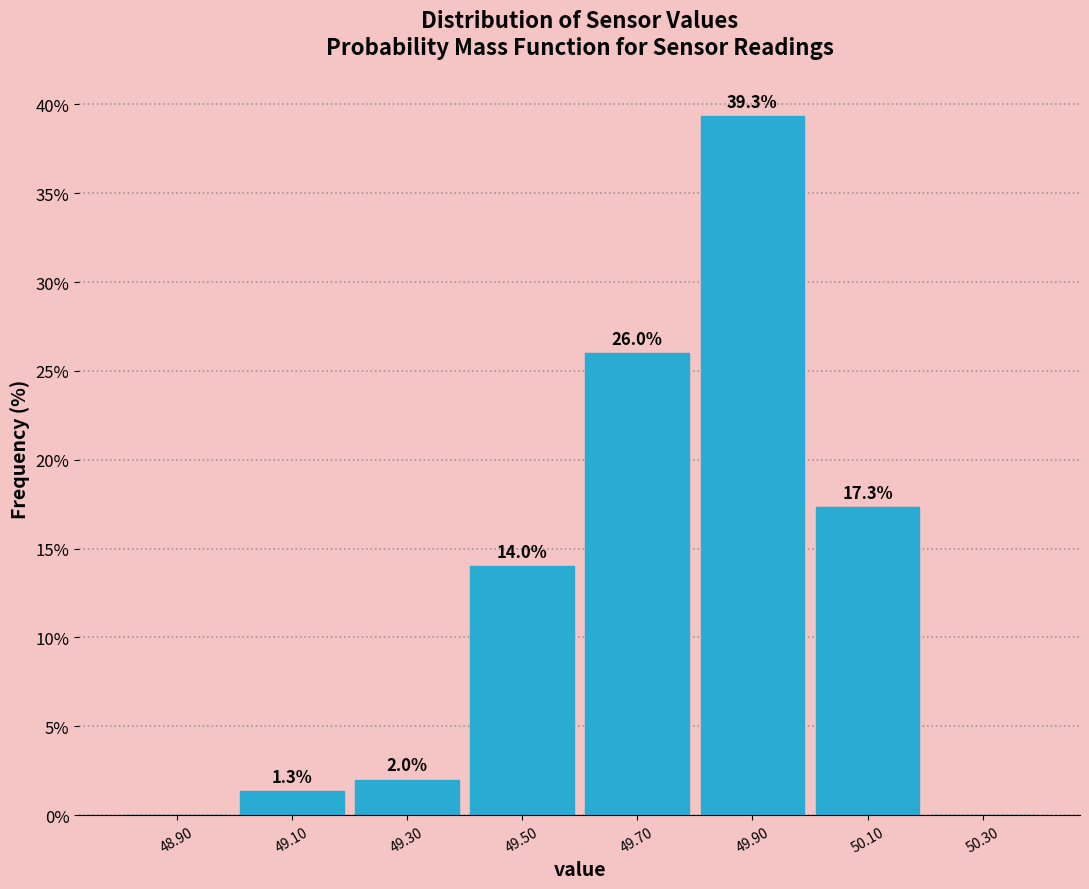

Which range on the x-axis has the tallest bar?

49.8 to 50.0